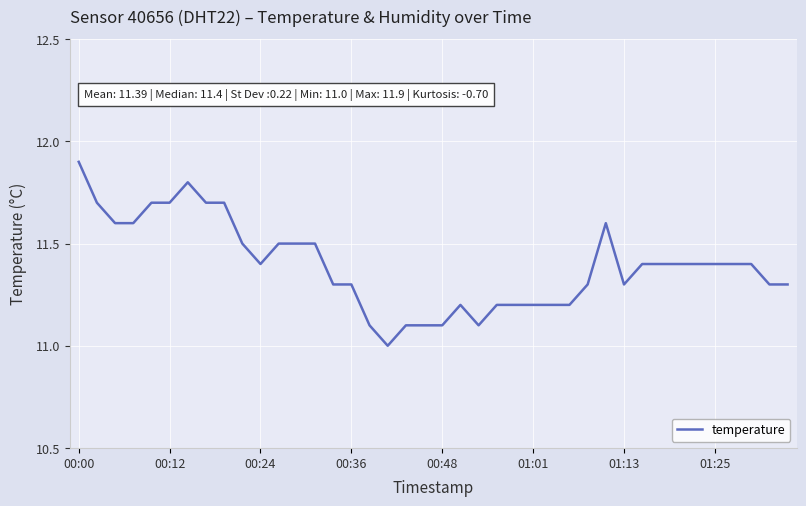

What is the minimum value shown in the chart?

11.0